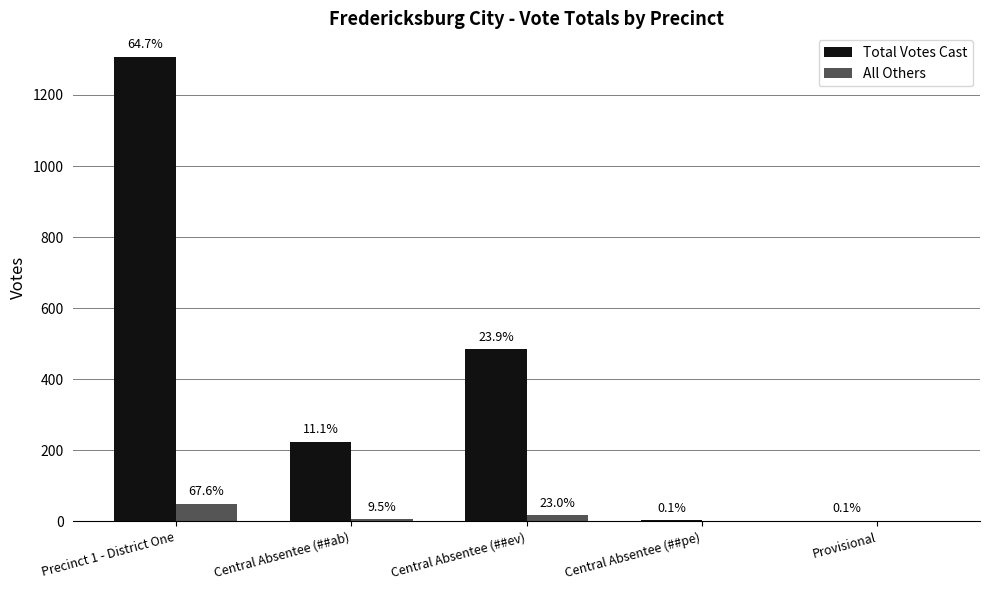

What are all the series names shown in the legend?

Total Votes Cast, All Others